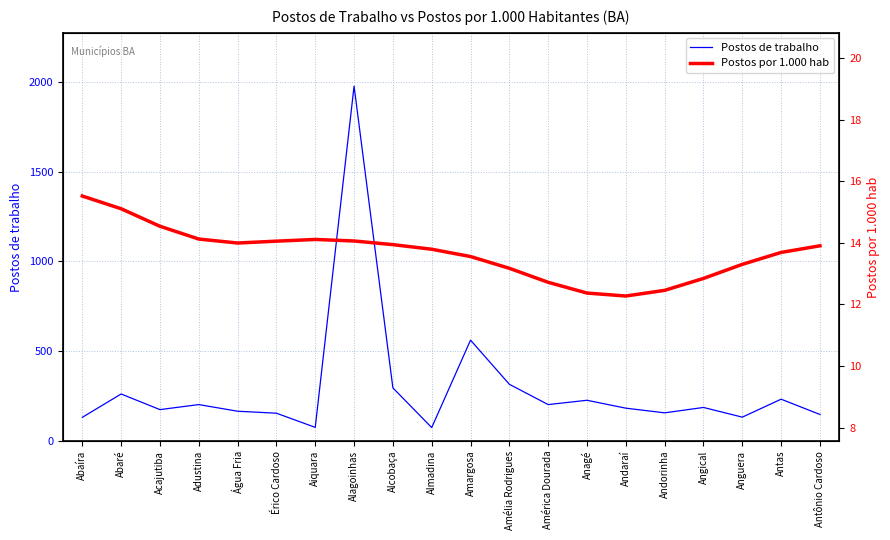

How many data points in Postos de trabalho are above 187?

9